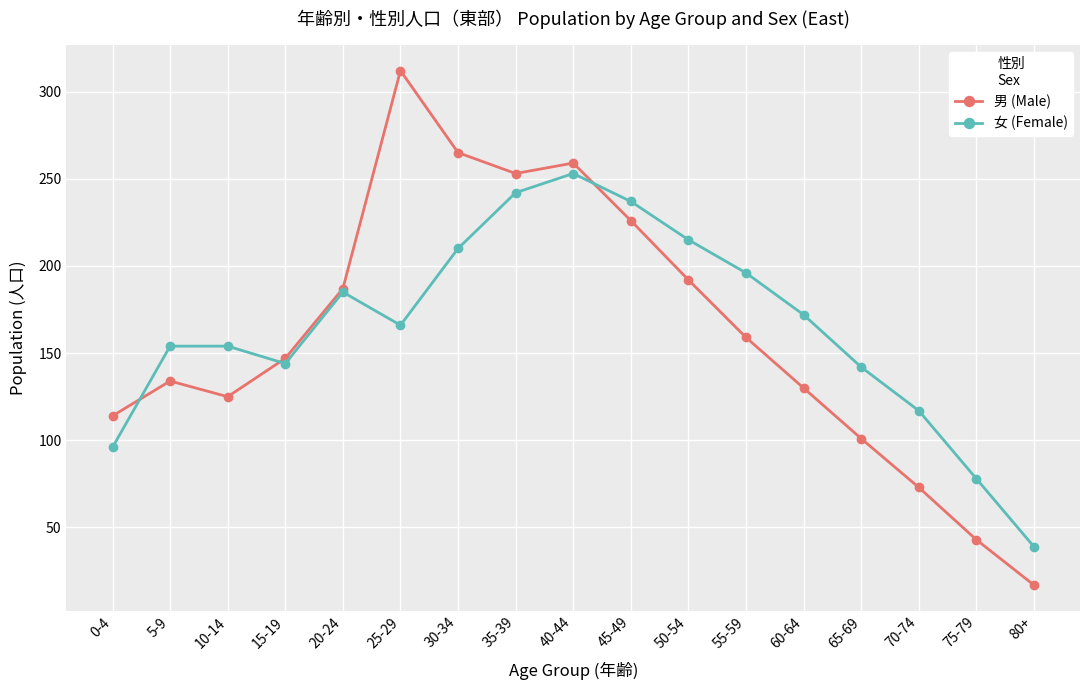

Is it true that 男 (Male) equals 5 at 80+?

False